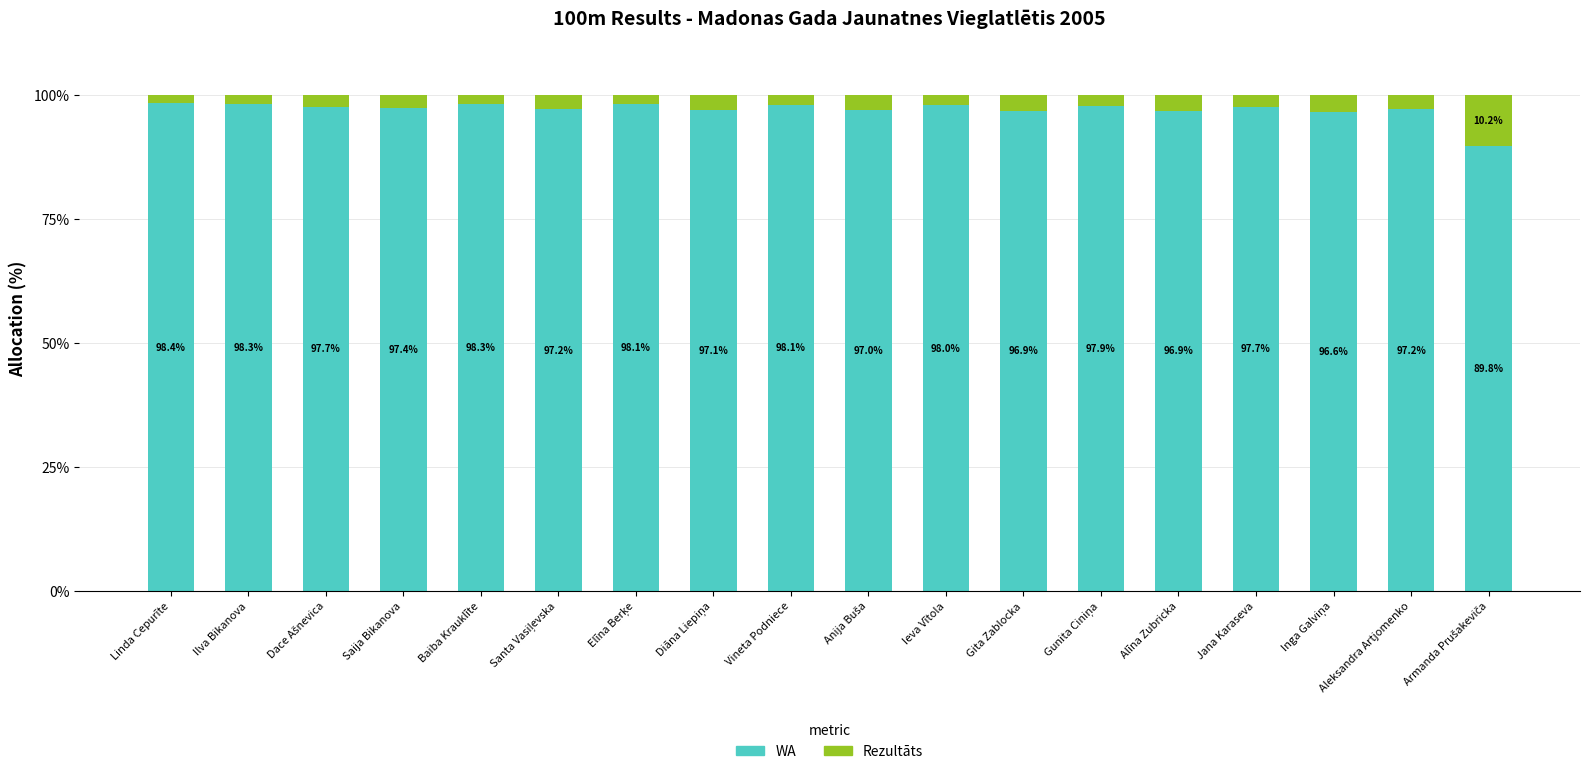

How many values in the WA series exceed 97?

14